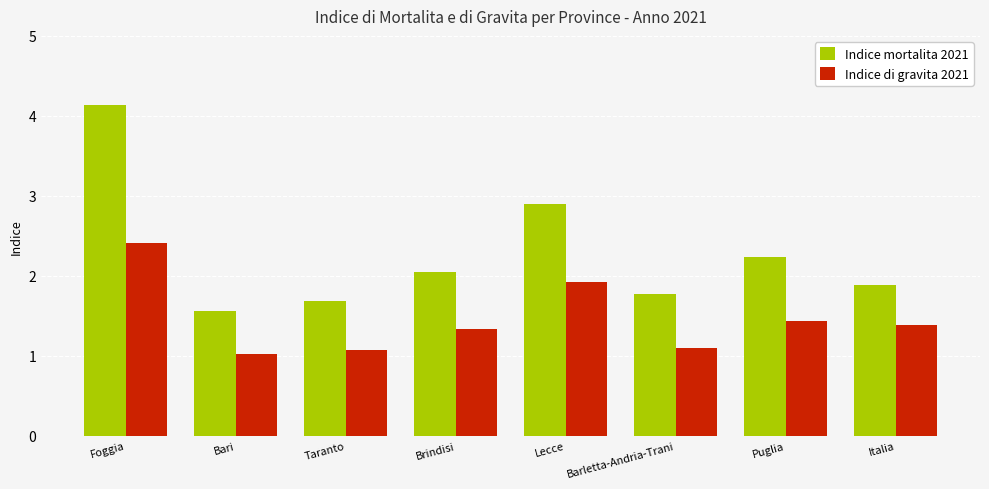

What is the spread (max minus min) of values at Taranto?

0.6